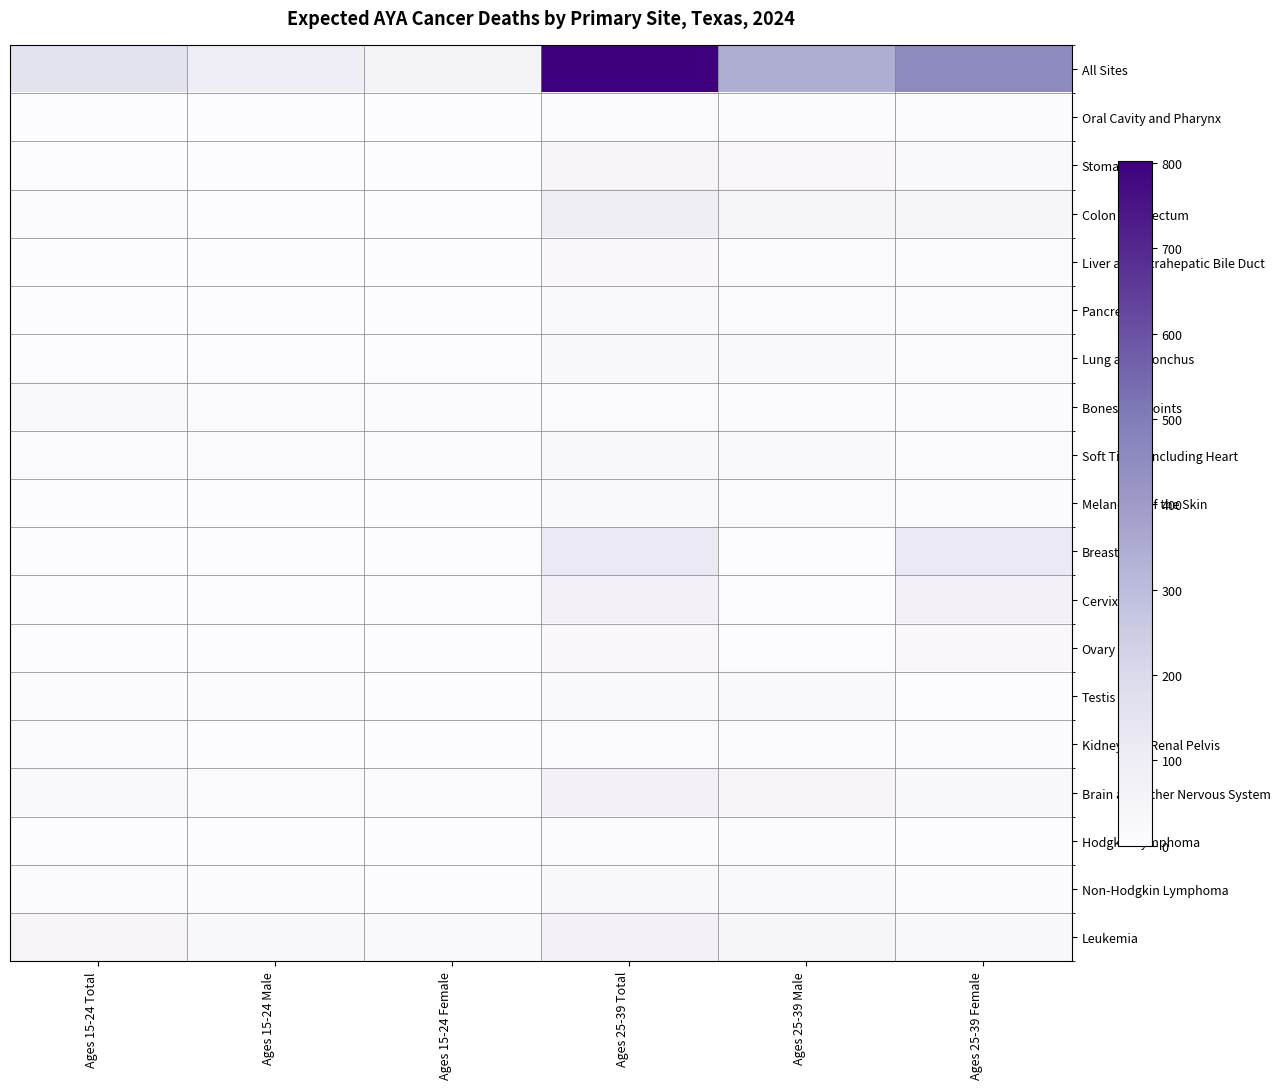

At Ages 15-24 Male, list the series in order from smallest to largest.

Pancreas, Breast, Cervix Uteri, Ovary, Oral Cavity and Pharynx, Stomach, Lung and Bronchus, Melanoma of the Skin, Hodgkin Lymphoma, Liver and Intrahepatic Bile Duct, Kidney and Renal Pelvis, Colon and Rectum, Testis, Non-Hodgkin Lymphoma, Soft Tissue including Heart, Brain and Other Nervous System, Bones and Joints, Leukemia, All Sites